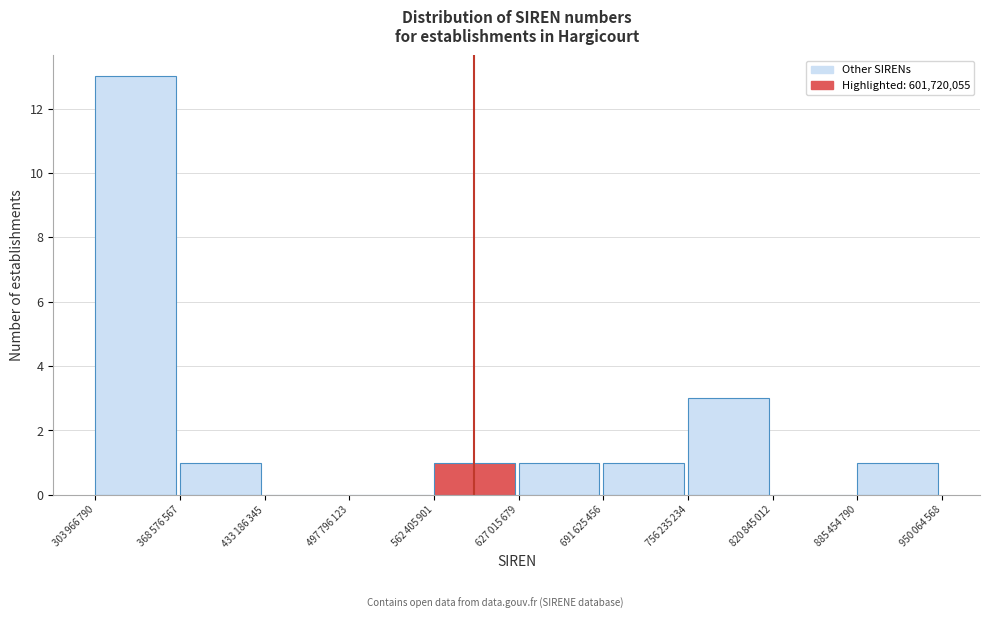

What is the sum of all values?

21